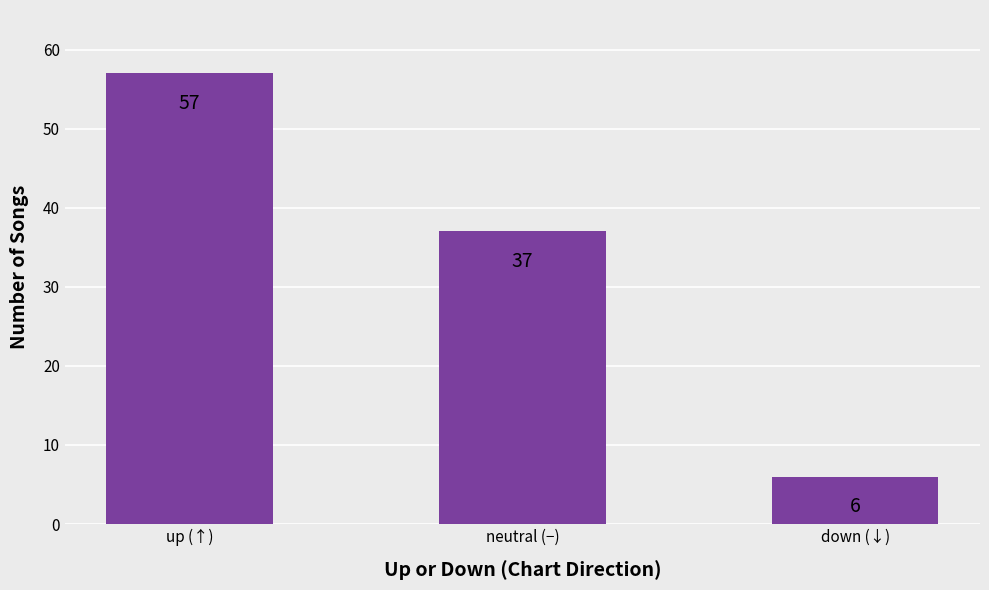

What is the difference between the maximum and second lowest values?

20